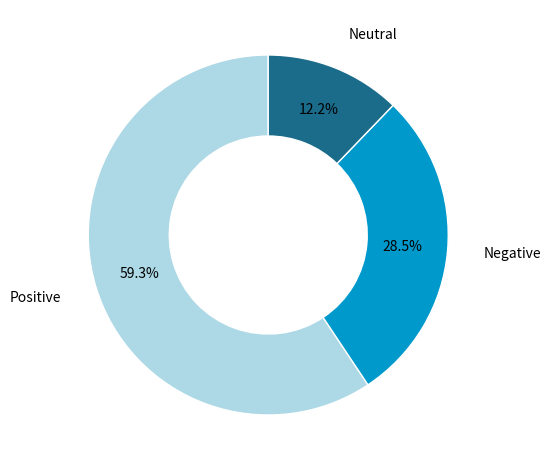

Is there a majority slice in this chart?

Yes